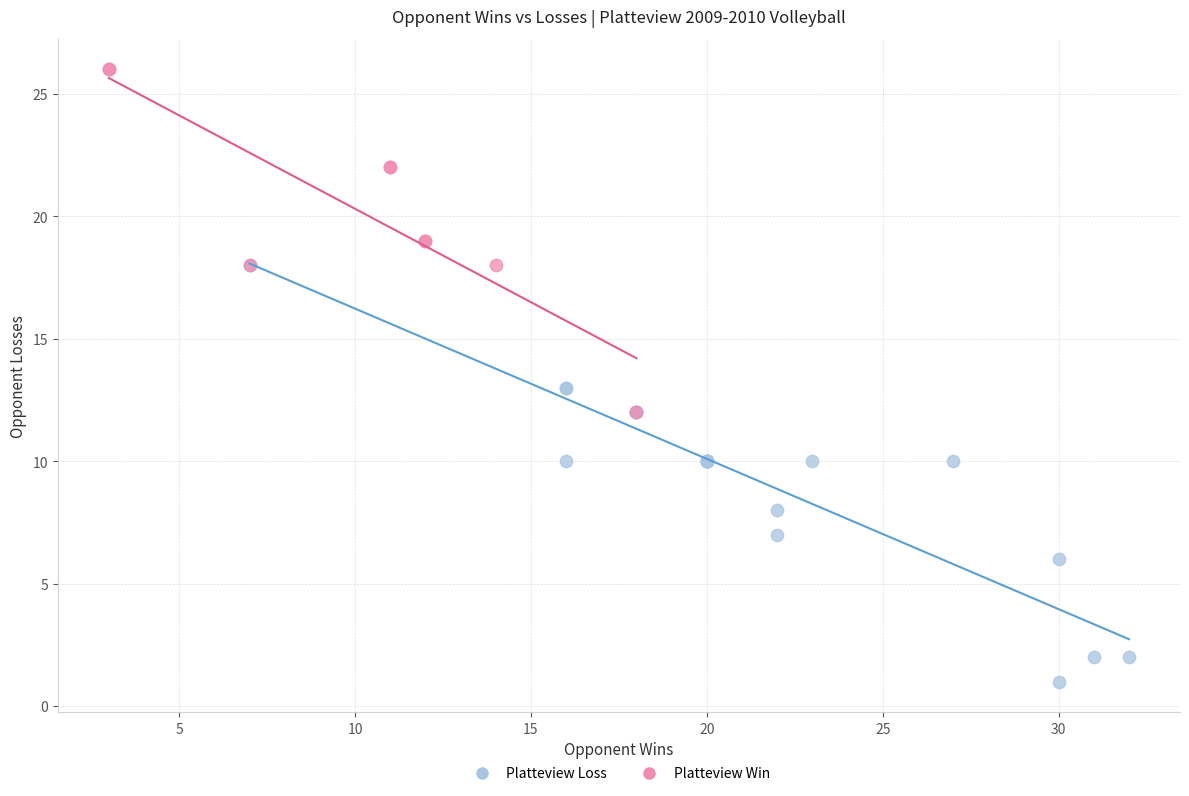

What are all the series names shown in the legend?

Platteview Loss, Platteview Win